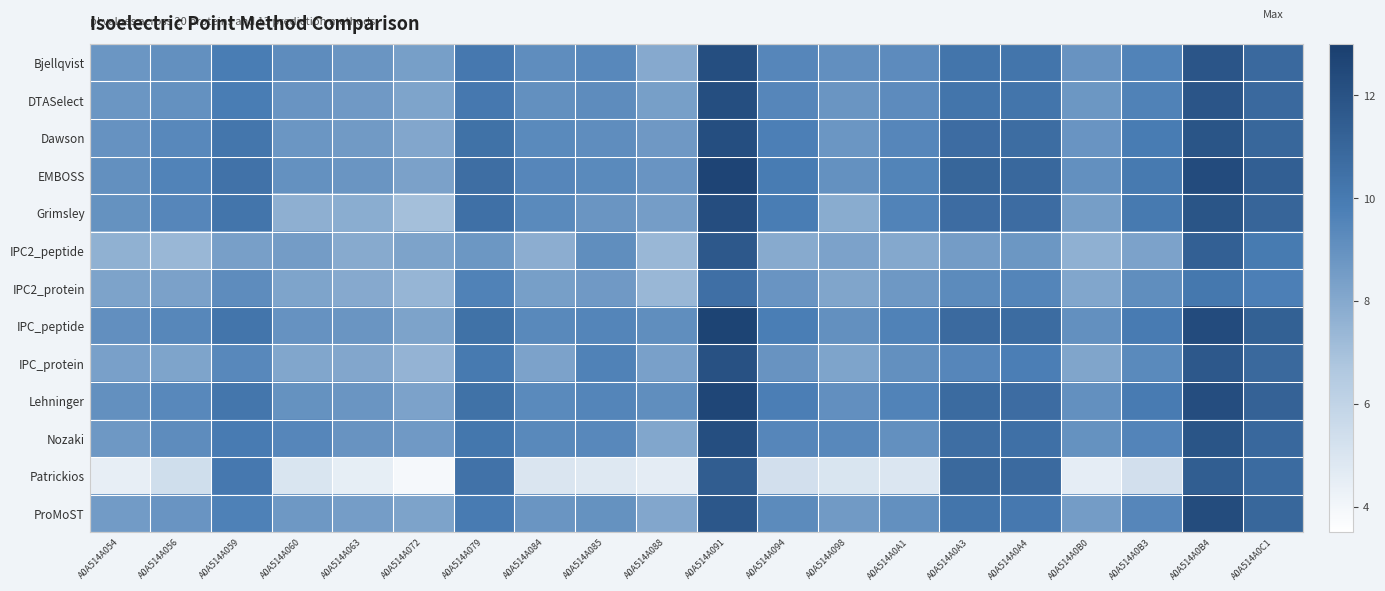

Which category has the lowest value across all series?

A0A514A072